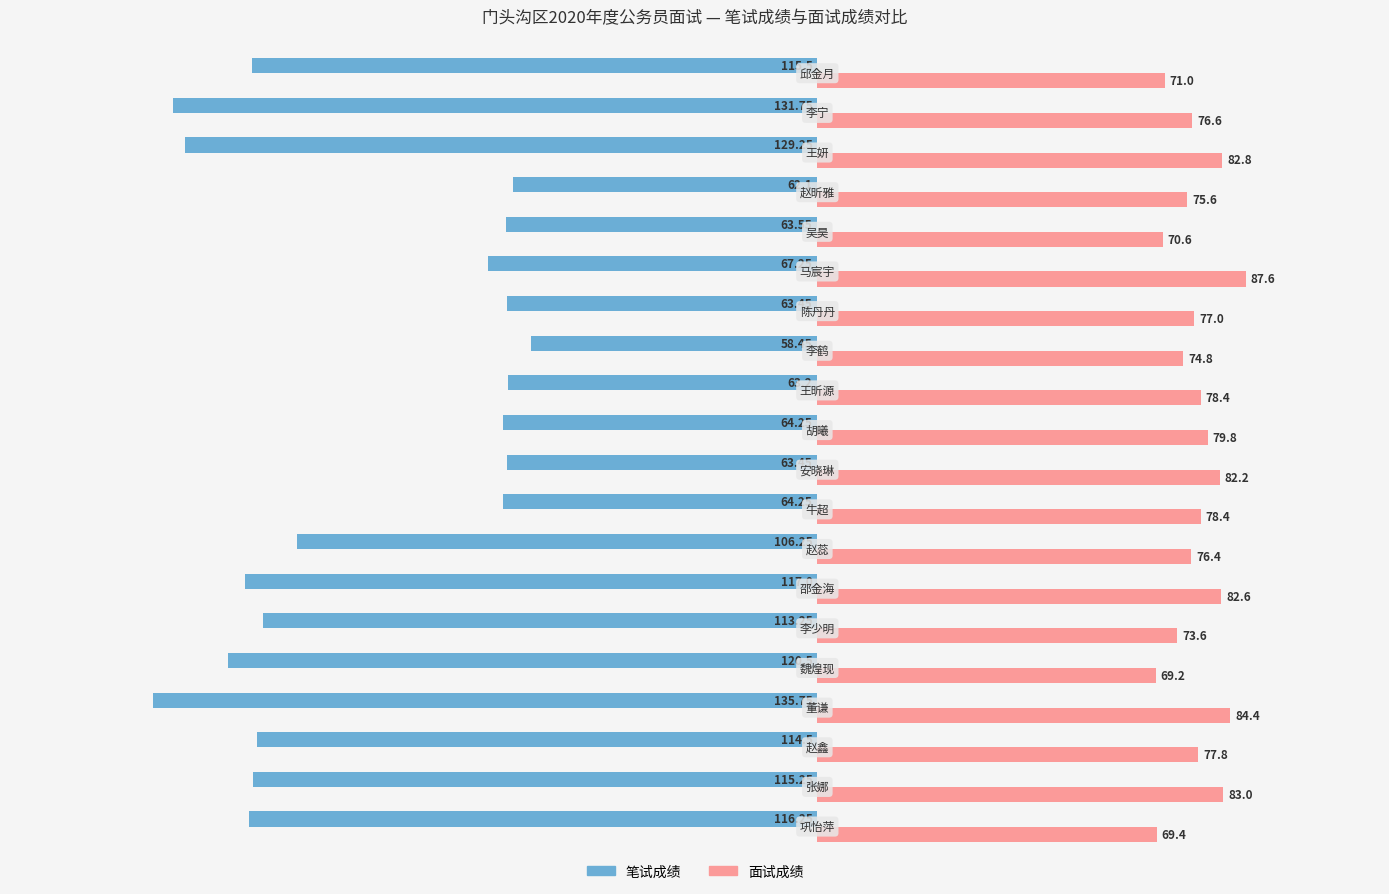

At how many categories does at least one series exceed 51?

20